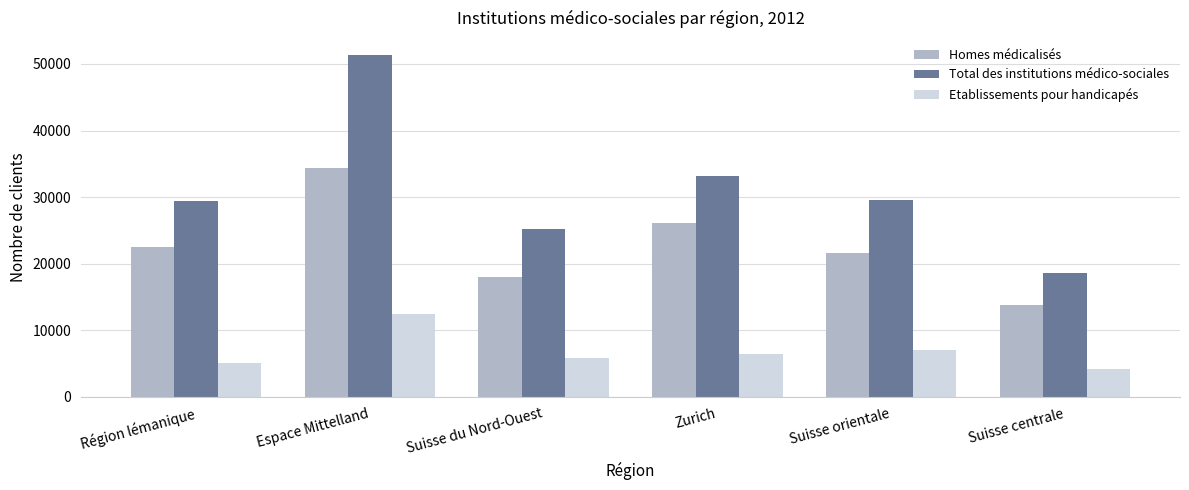

The Total des institutions médico-sociales series shows 33171 at Zurich. True or false?

True